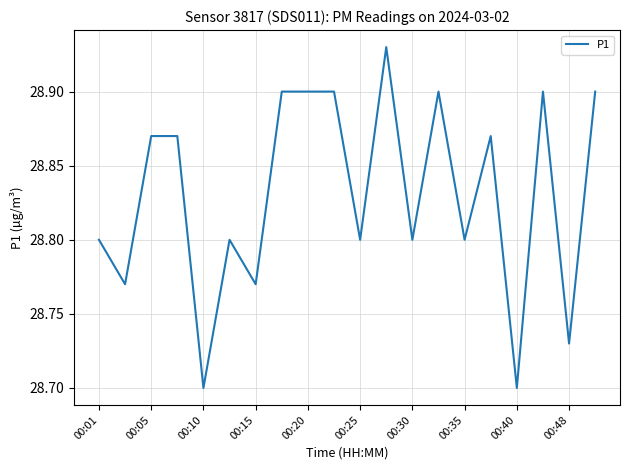

Between 00:05 and 00:01, which is larger?

00:05